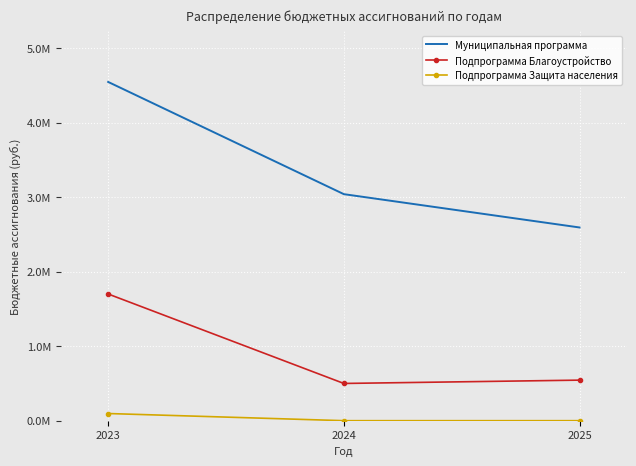

Reading left to right, transcribe all the data shown in this chart.

Муниципальная программа: 2023=4548426.2	2024=3041576.6	2025=2594239.6
Подпрограмма Благоустройство: 2023=1700900.0	2024=499800.0	2025=544400.0
Подпрограмма Защита населения: 2023=96000.0	2024=0.0	2025=0.0